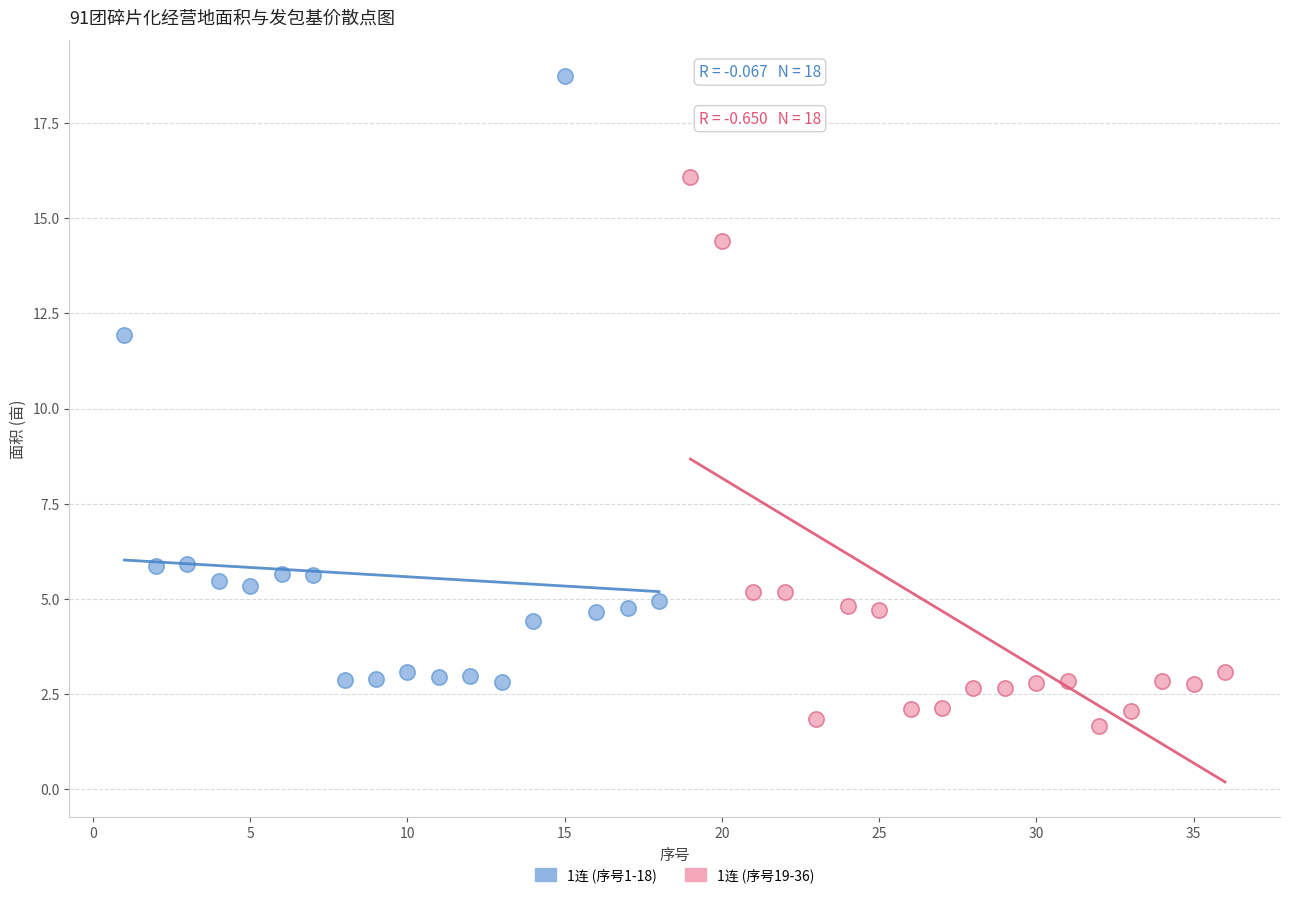

Which series reaches the minimum Y coordinate?

1连 (序号19-36)